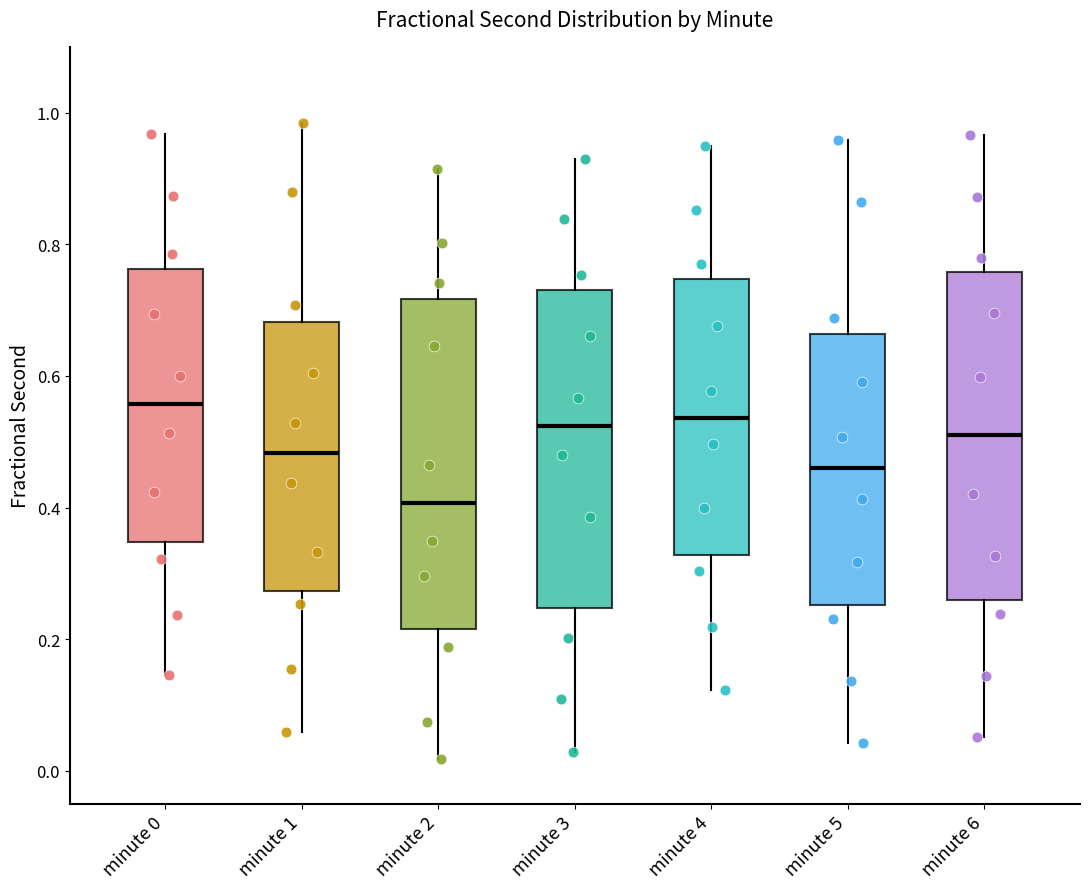

Reading left to right, read every box against the y-axis: the position of its median line, the range the box covers, and the ends of its whiskers. The values are not printed on the chart, so give them approximately, as read against the axis.

minute 0: median 0.56, box 0.34 to 0.76, whiskers 0.14 to 0.96
minute 1: median 0.48, box 0.28 to 0.68, whiskers 0.06 to 0.98
minute 2: median 0.40, box 0.22 to 0.72, whiskers 0.02 to 0.92
minute 3: median 0.52, box 0.24 to 0.74, whiskers 0.02 to 0.94
minute 4: median 0.54, box 0.32 to 0.74, whiskers 0.12 to 0.94
minute 5: median 0.46, box 0.26 to 0.66, whiskers 0.04 to 0.96
minute 6: median 0.50, box 0.26 to 0.76, whiskers 0.06 to 0.96